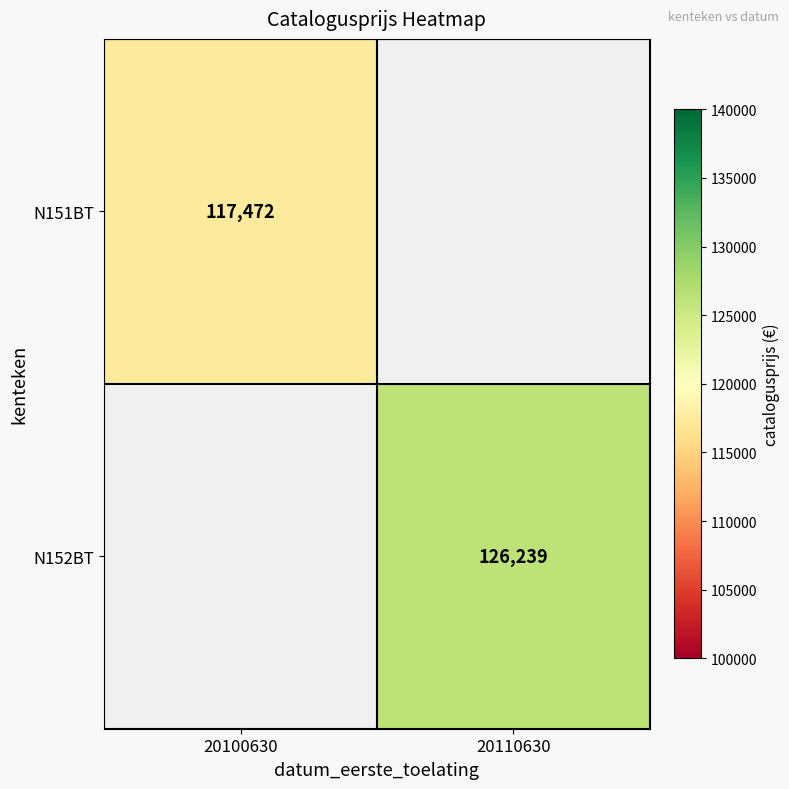

Between 20100630 and 20110630, which is larger?

20110630